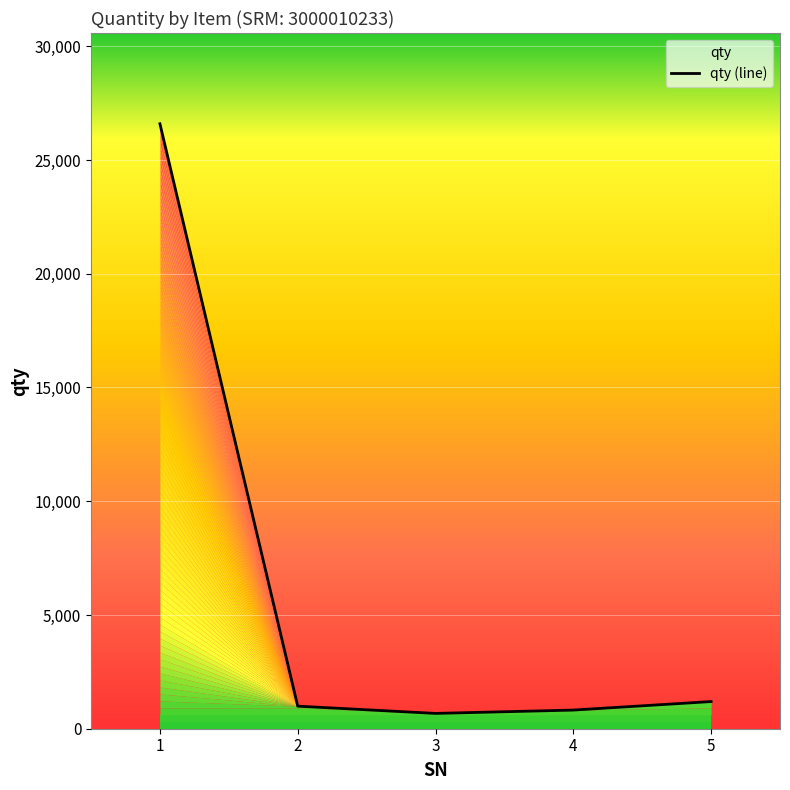

How many data points are above 992?

2